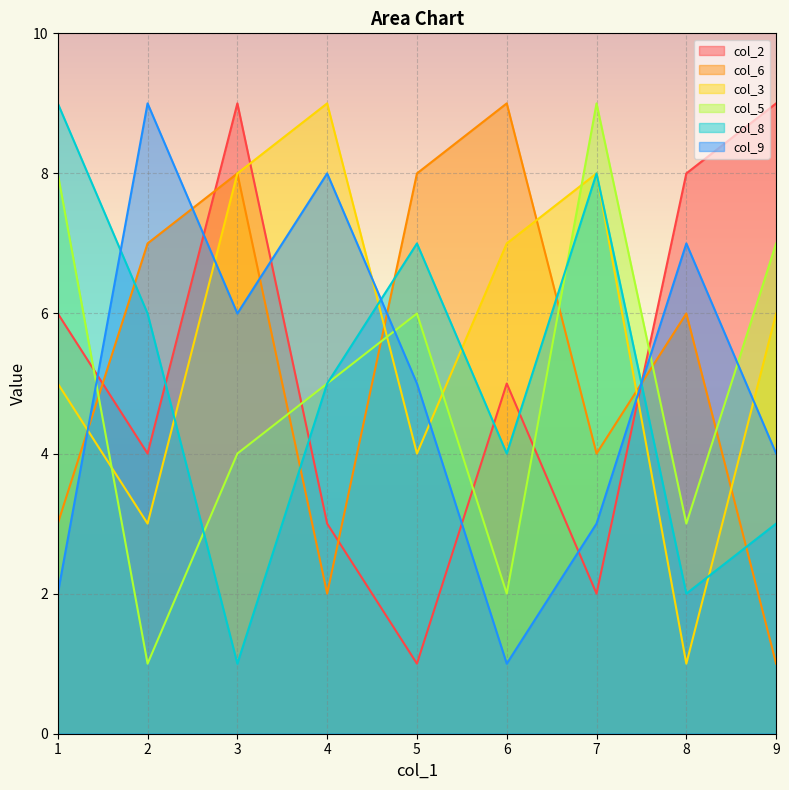

What is the difference between the maximum and minimum values in the col_2 series?

8